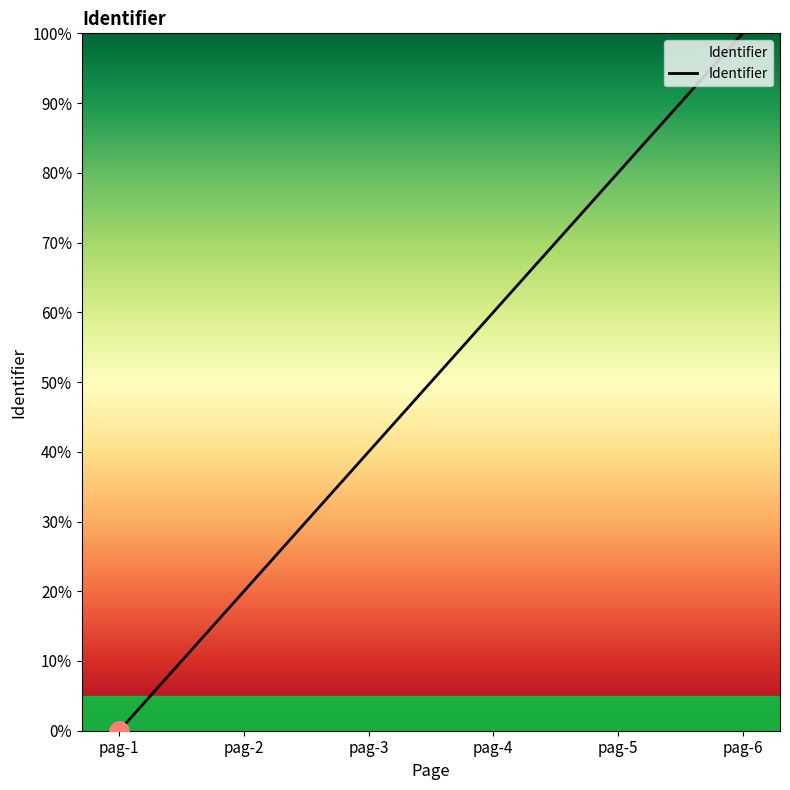

Is it true that the value at pag-6 is 164?

False